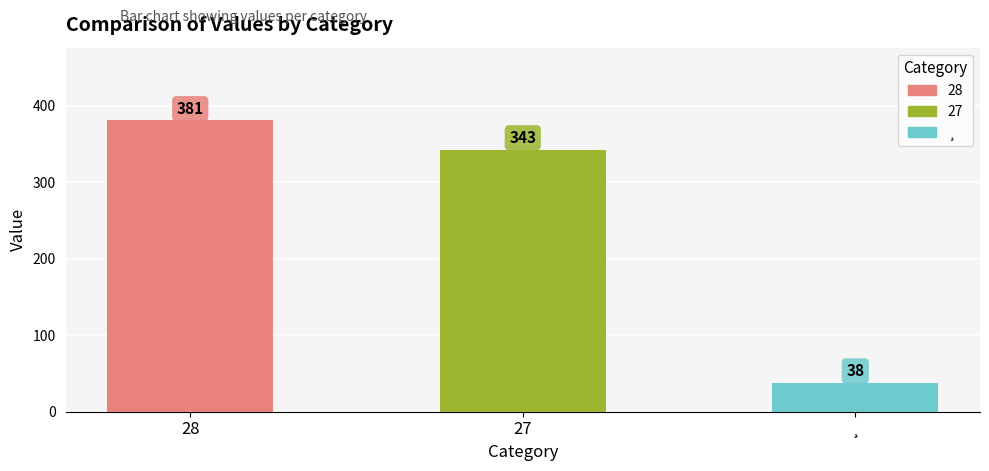

Reading left to right, transcribe all the data shown in this chart.

28=381	27=343	¸=38